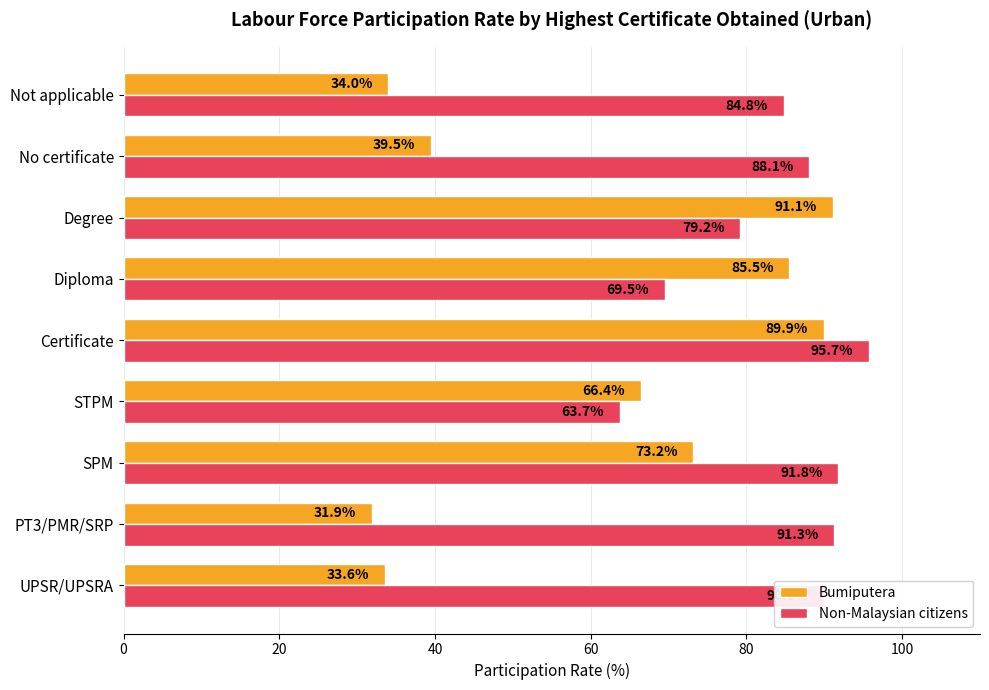

What is the difference between the maximum and minimum values in the Non-Malaysian citizens series?

32.0